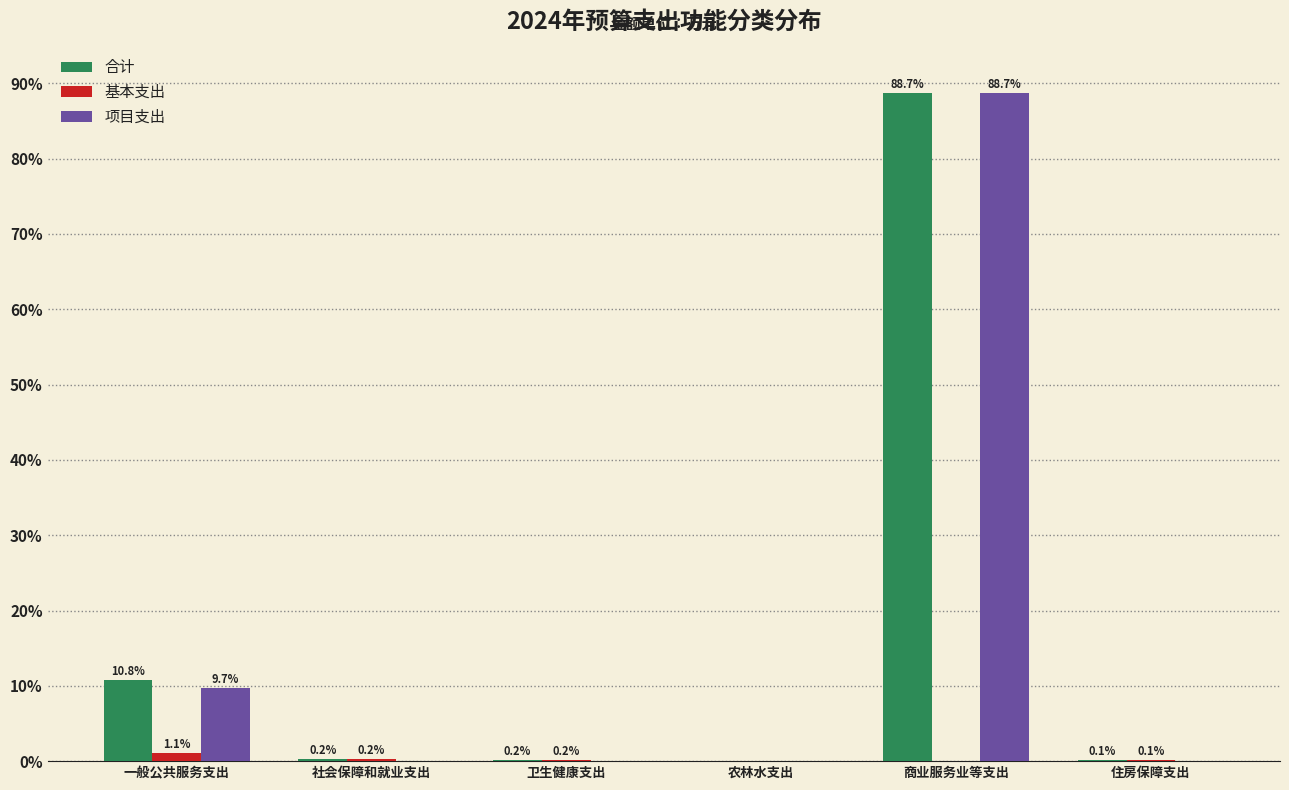

What is the sum of the 基本支出 values at 农林水支出 and 一般公共服务支出?

1.1